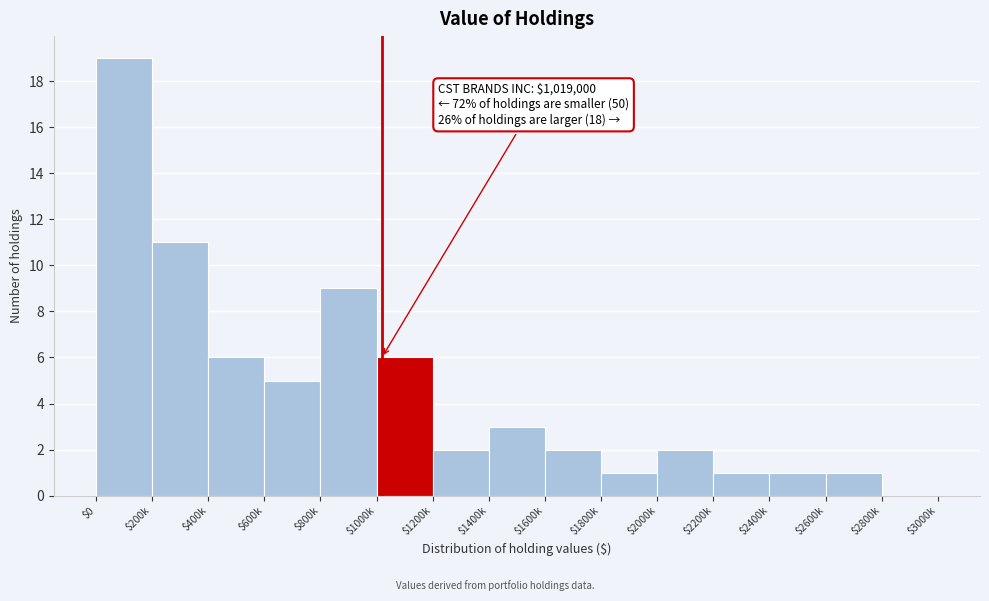

What is the approximate value at $400k?

6